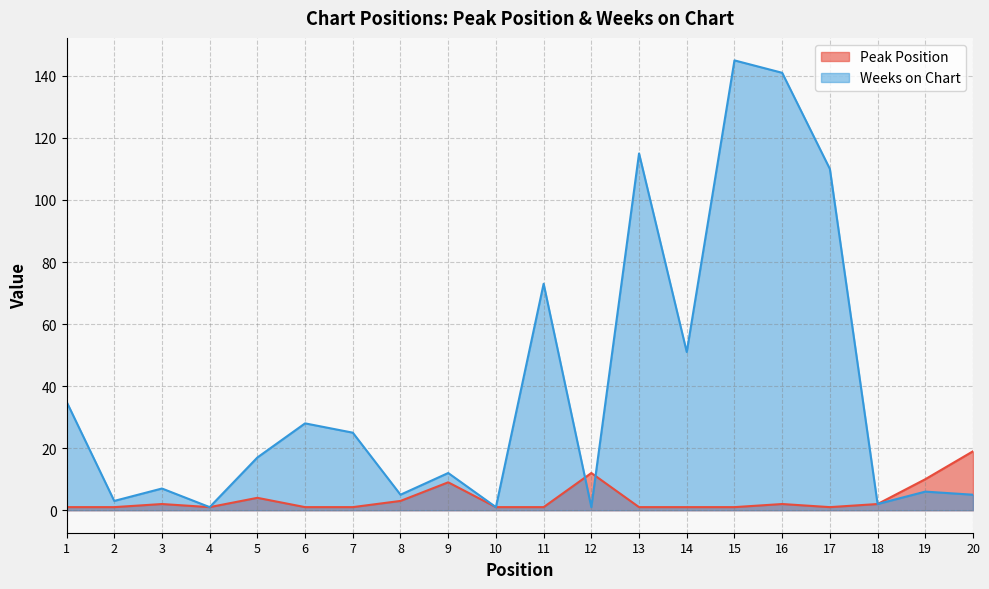

Reading left to right, list all the values displayed in this chart.

Peak Position: 1	1	2	1	4	1	1	3	9	1	1	12	1	1	1	2	1	2	10	19
Weeks on Chart: 35	3	7	1	17	28	25	5	12	1	73	1	115	51	145	141	110	2	6	5